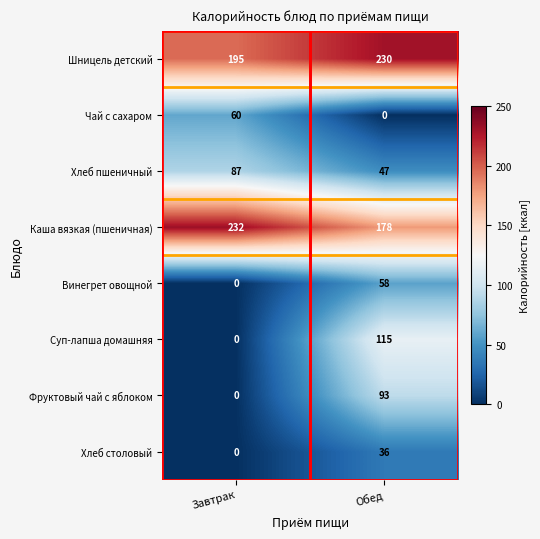

What is the total value across all series at Обед?

757